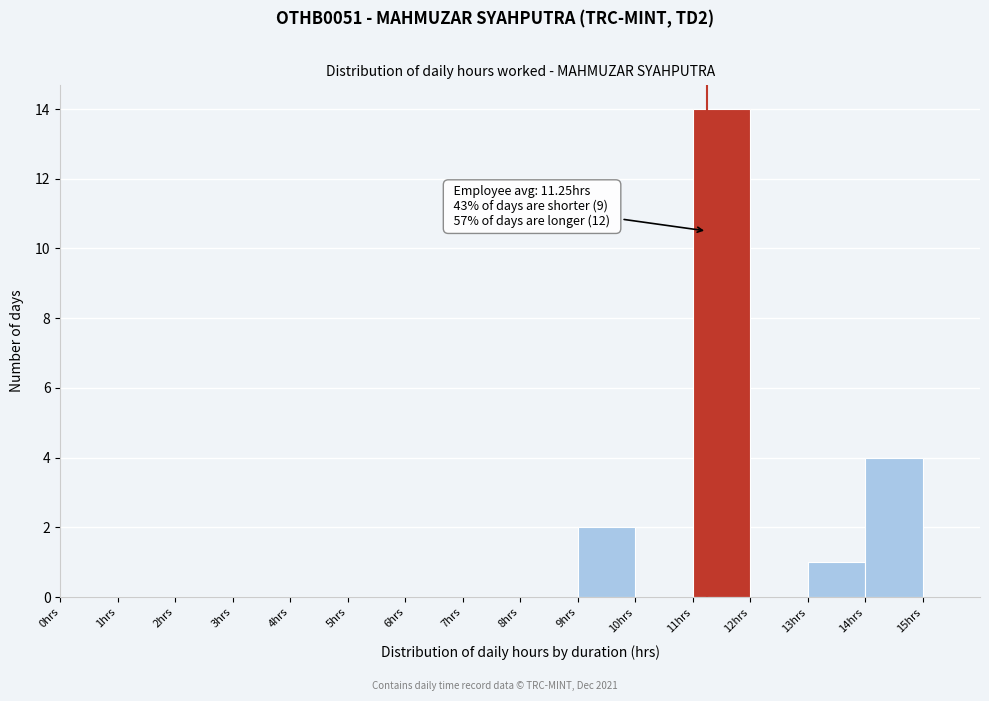

Which range on the x-axis has the tallest bar?

11 to 12